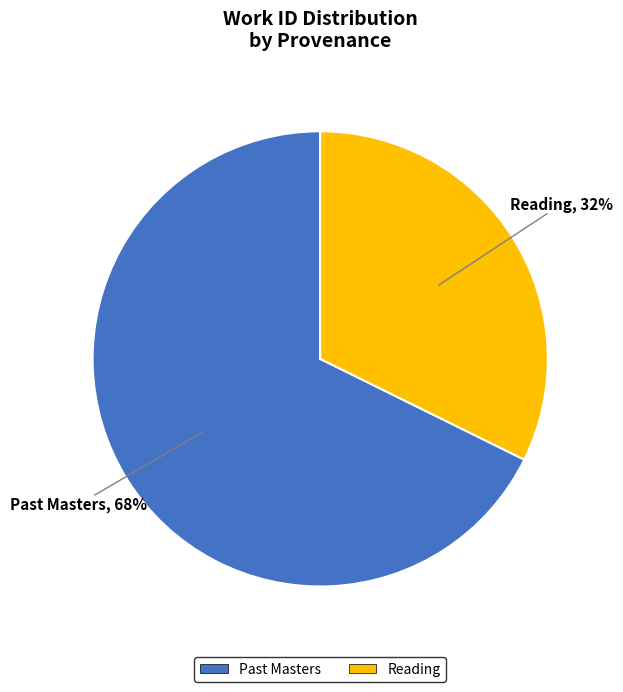

Which slice is the largest?

Past Masters